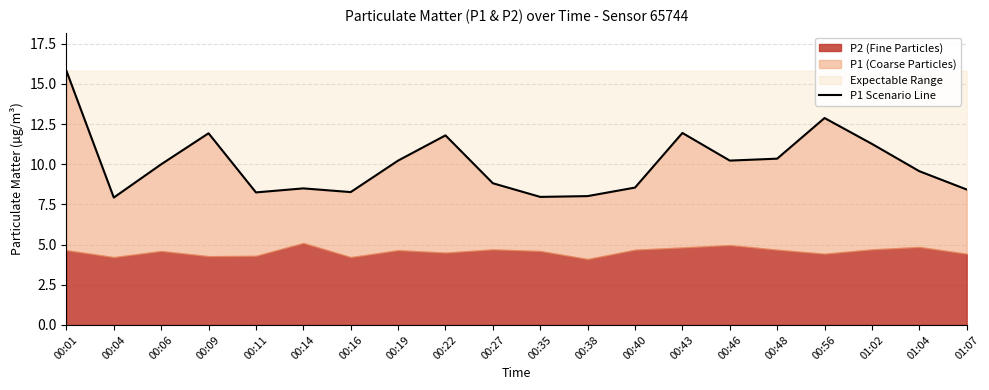

What is the change in value from 00:40 to 00:56?

+4.3